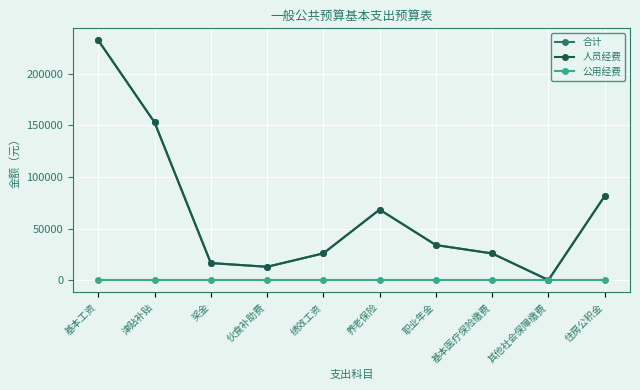

Does the chart have visible grid lines?

Yes